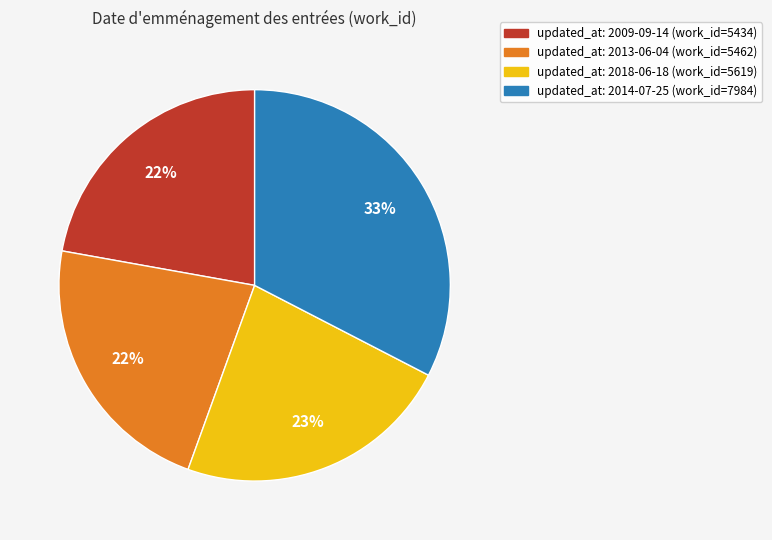

Is there any slice that represents more than half of the pie?

No